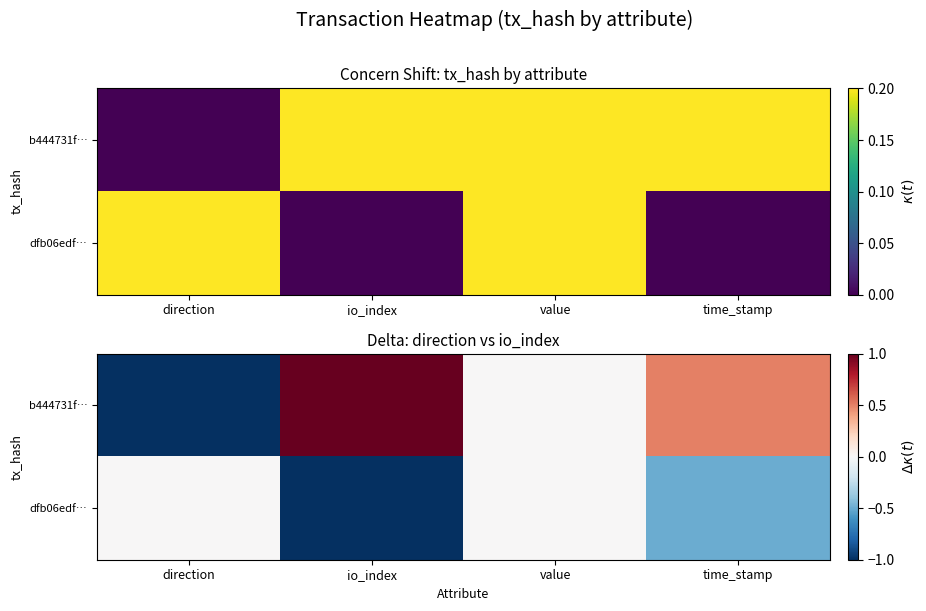

Which category has the highest value in the dfb06edf… series?

direction